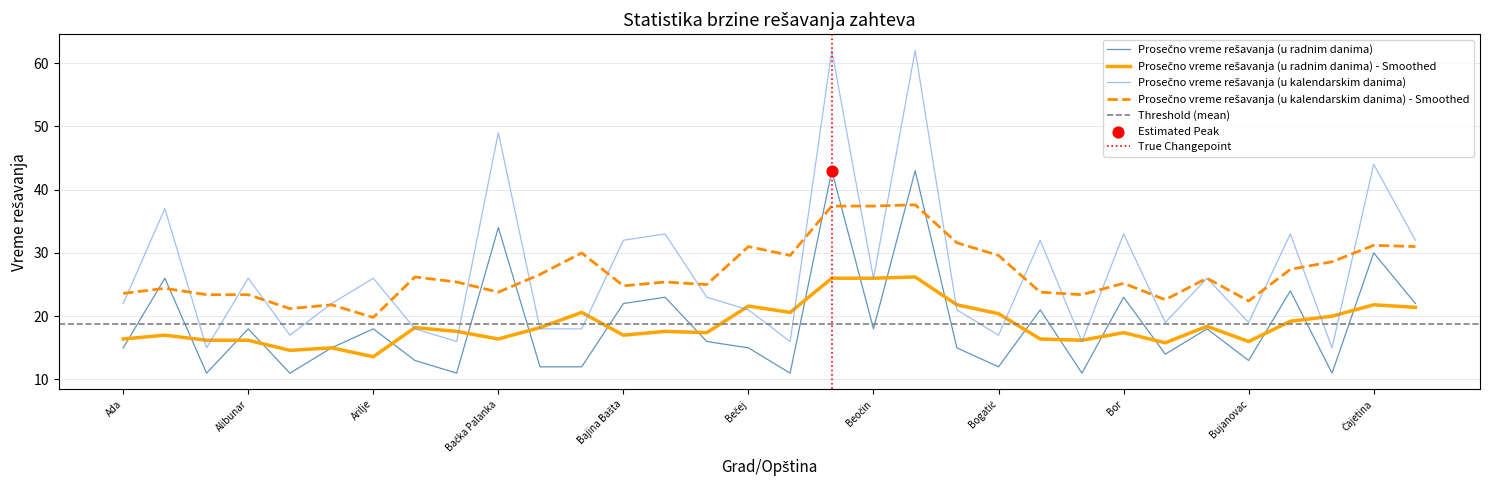

What is the total value across all series at Bajina Bašta?

54